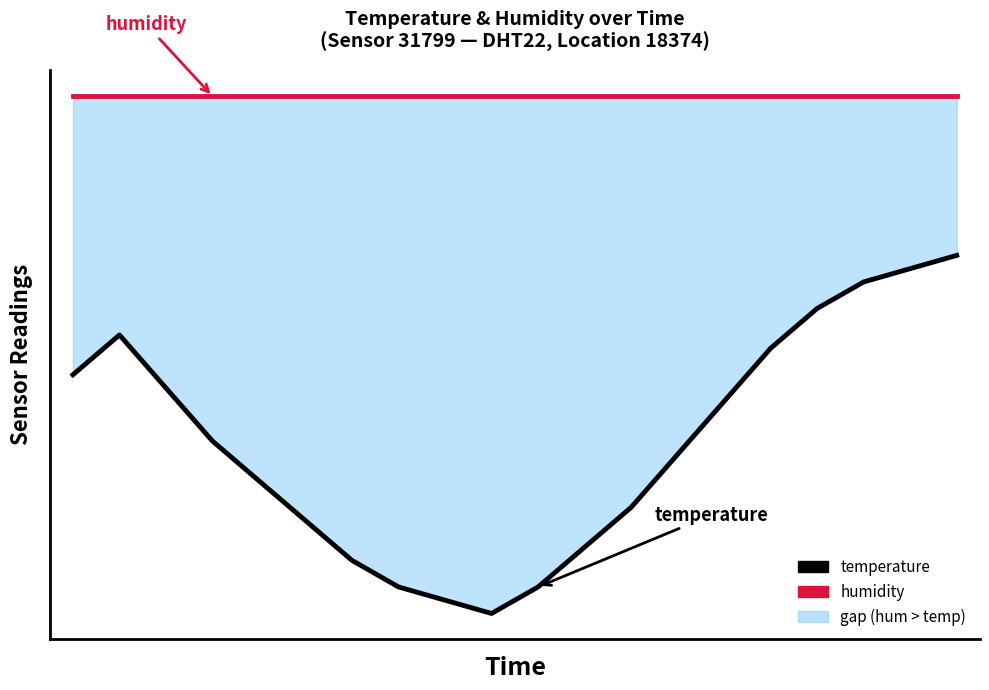

What is the value of the humidity point at the 12th from the left?

5.5